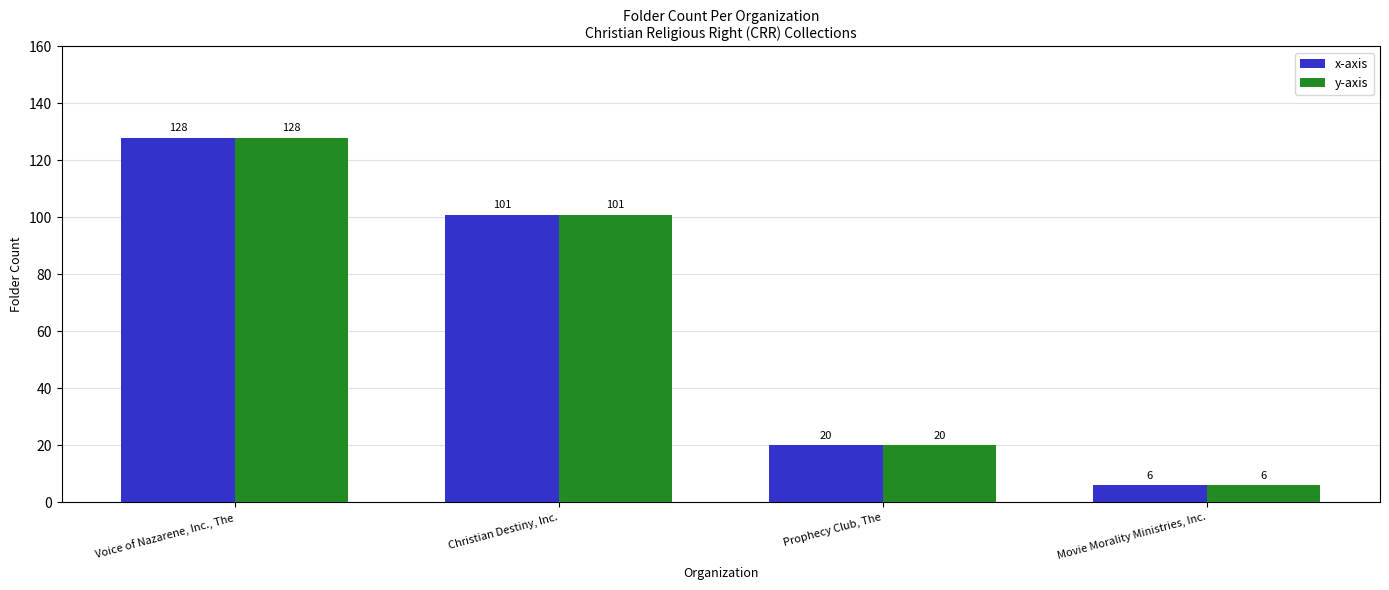

What is the label of the 2nd bar from the left?

Christian Destiny, Inc.